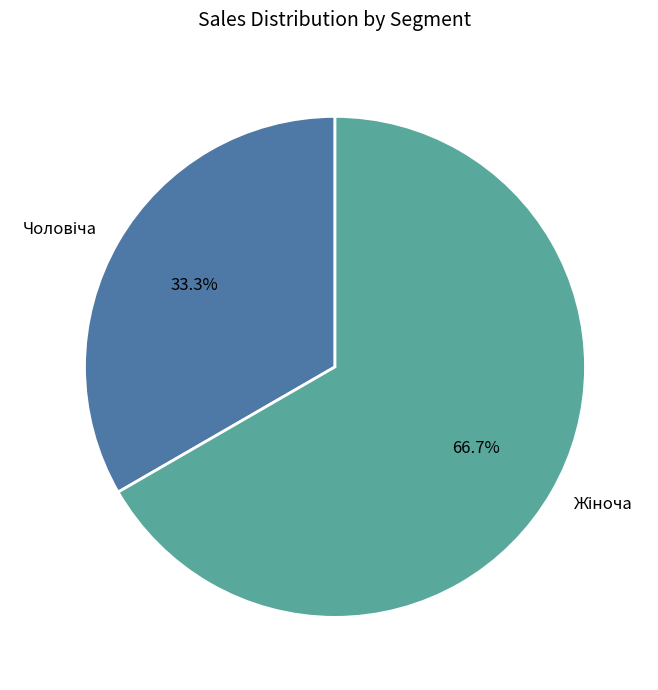

Is there a majority slice in this chart?

Yes